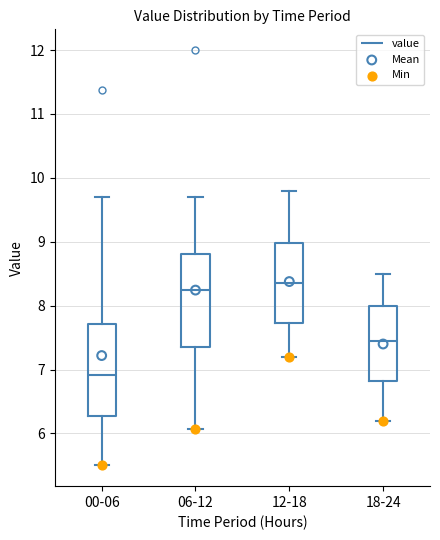

Reading left to right, transcribe this box plot: for each box, give where its median line is, the range the box spans, and where its two whiskers end, as read against the y-axis. The values are not printed on the chart, so give them approximately, as read against the axis.

00-06: median 6.9, box 6.3 to 7.7, whiskers 5.5 to 9.7
06-12: median 8.3, box 7.4 to 8.8, whiskers 6.1 to 9.7
12-18: median 8.4, box 7.7 to 9.0, whiskers 7.2 to 9.8
18-24: median 7.5, box 6.8 to 8.0, whiskers 6.2 to 8.5